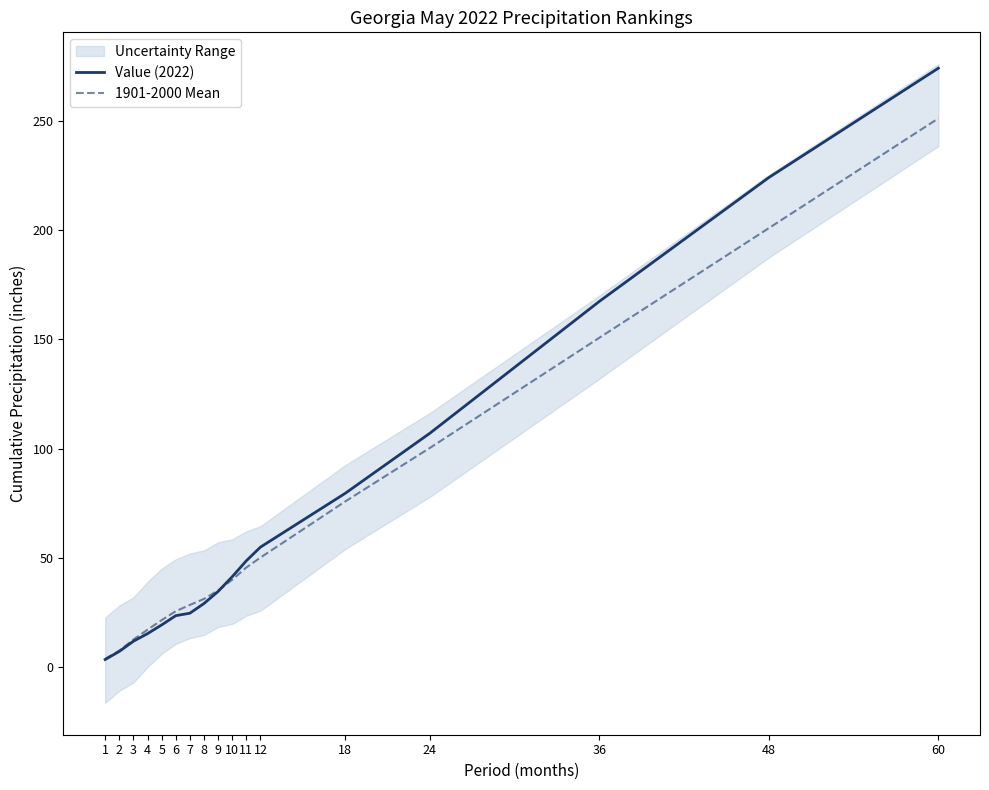

List the series in order of their peak value, lowest first.

1901-2000 Mean, Value (2022)